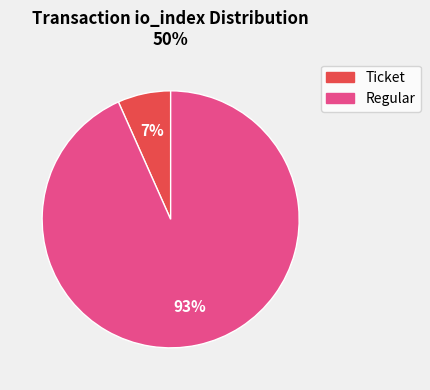

Which category has the smallest portion of the pie?

Ticket